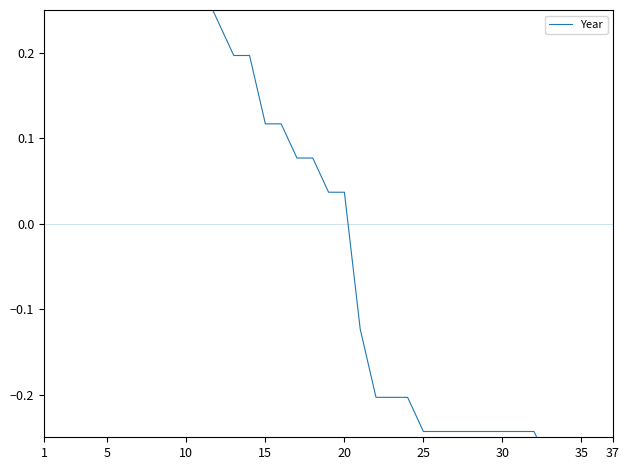

What is the maximum value shown in the chart?

0.4